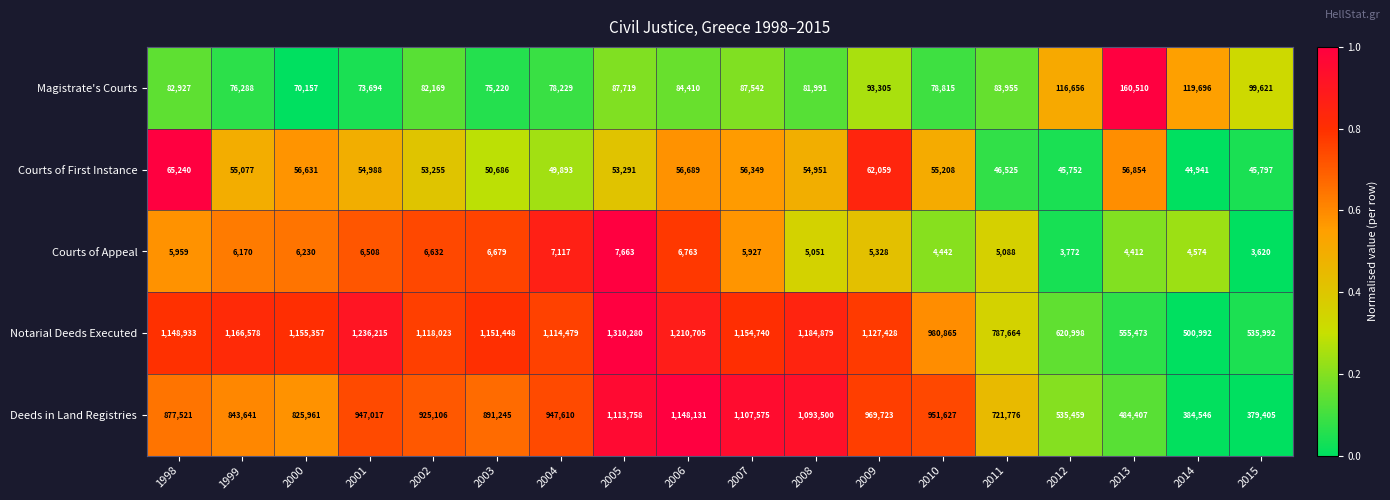

At which category is the sum across all series the highest?

2005